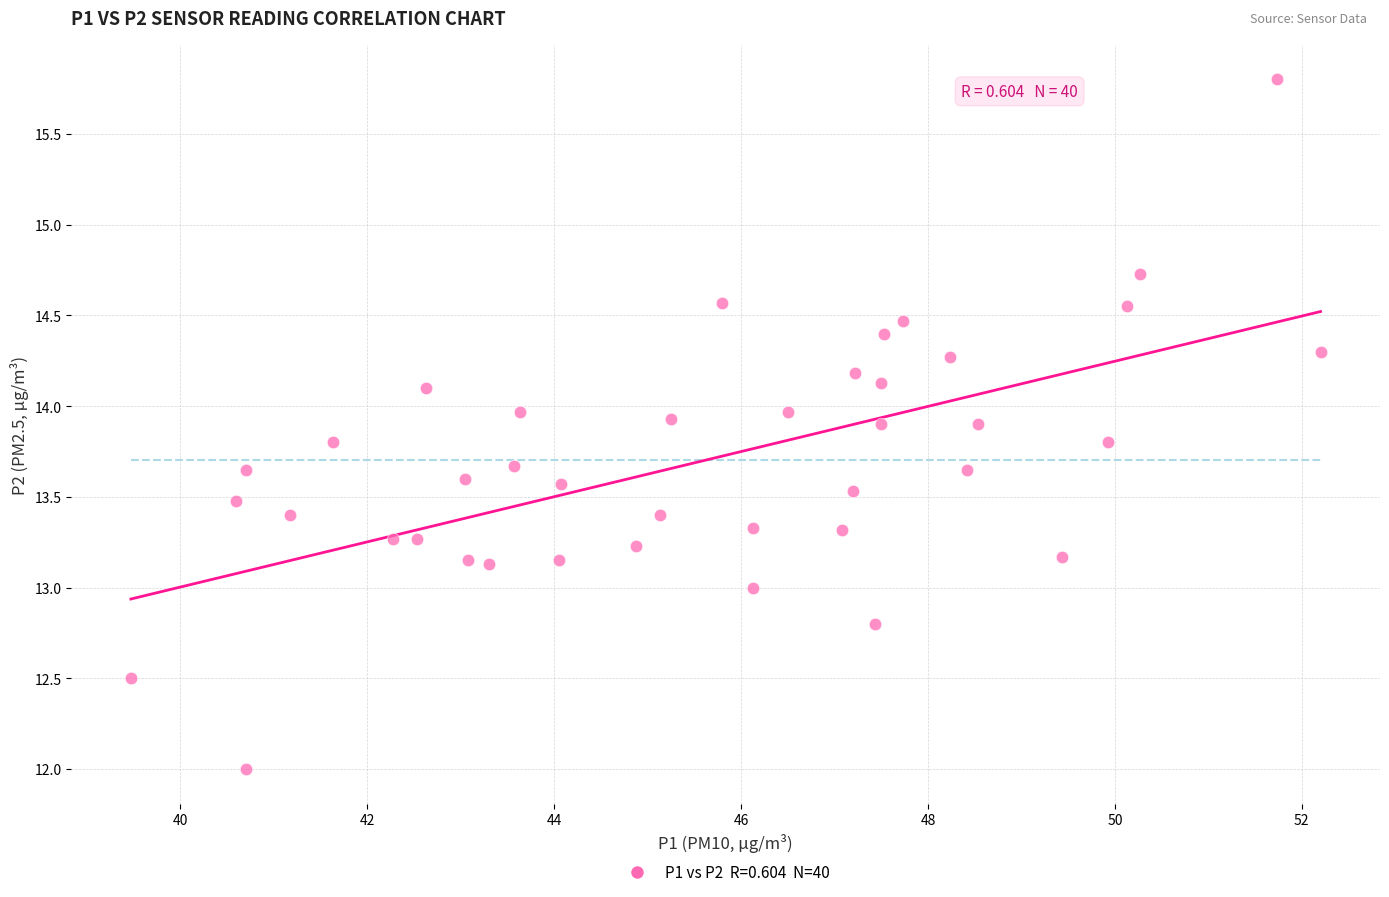

What is the range of X values (max minus min)?

12.7